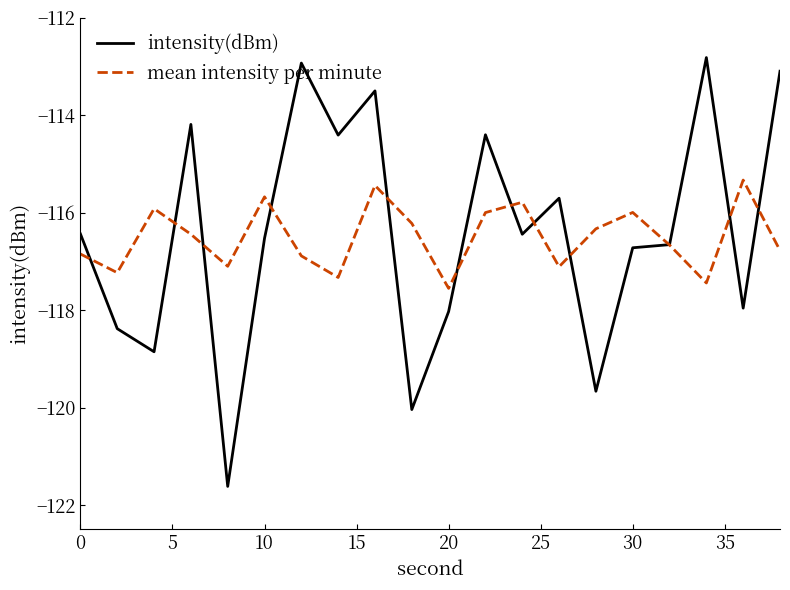

True or false: mean intensity per minute has more than 0 points higher than both neighbors.

True